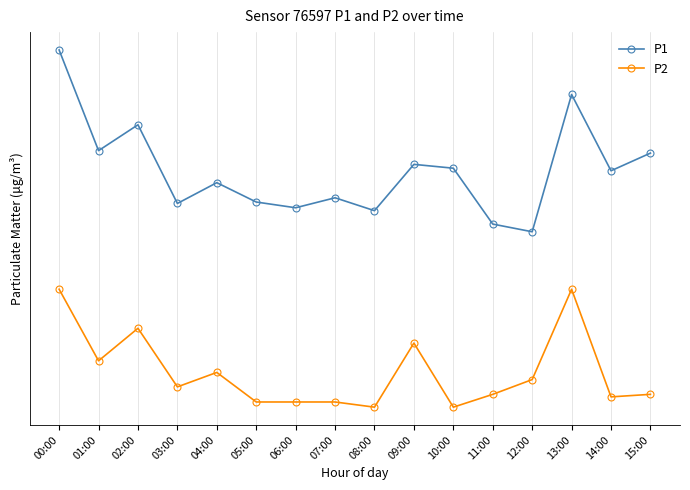

What is the average value of the P2 series?

14.4